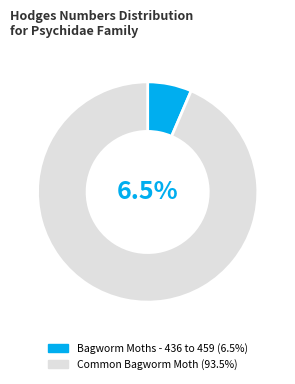

What is the ratio of the value at Bagworm Moths - 436 to 459 to the value at Common Bagworm Moth?

0.1